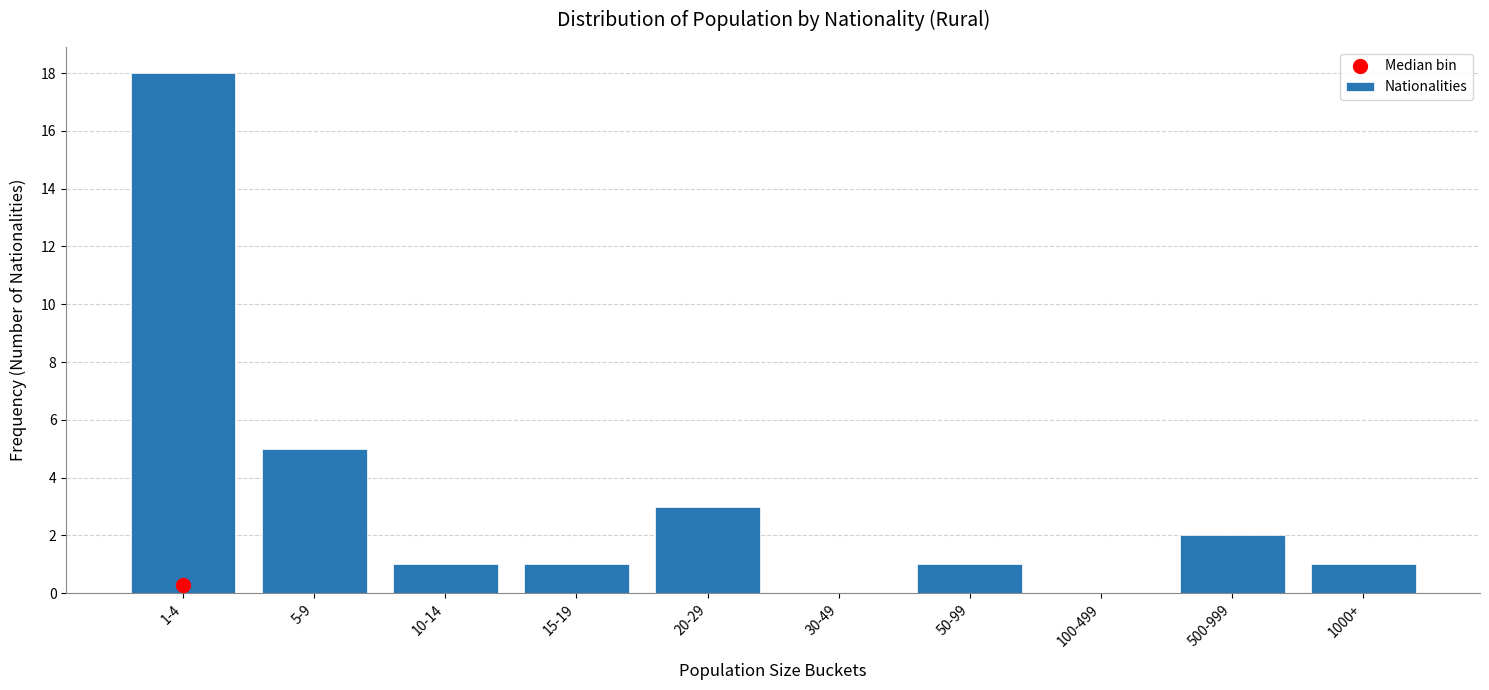

Reading left to right, transcribe all the data shown in this chart.

1-4=18	5-9=5	10-14=1	15-19=1	20-29=3	30-49=0	50-99=1	100-499=0	500-999=2	1000+=1